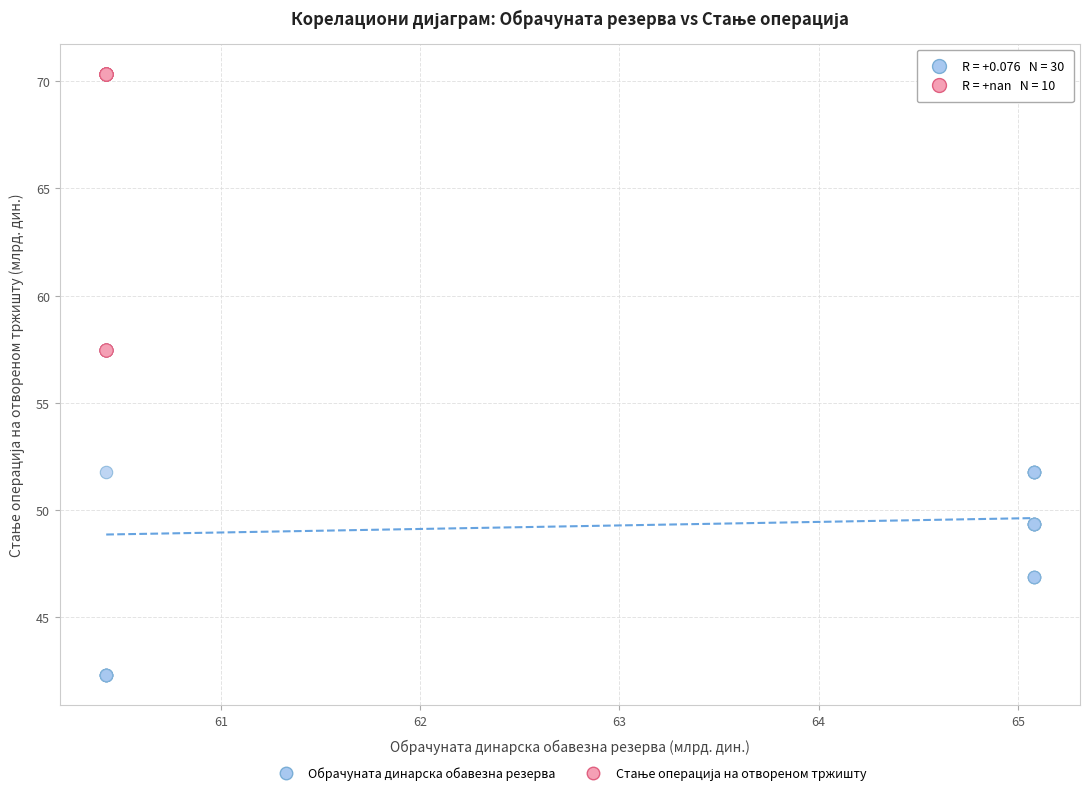

Which series contains the lowest Y value?

Обрачуната динарска обавезна резерва